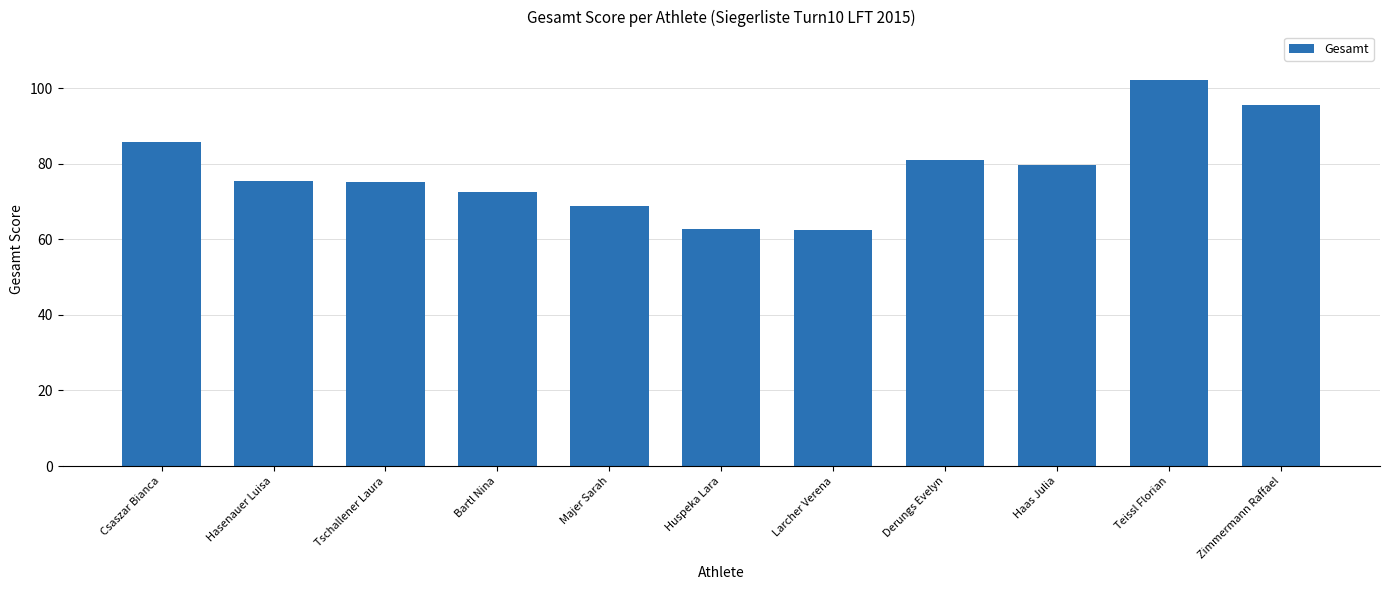

What is the minimum value shown in the chart?

62.5